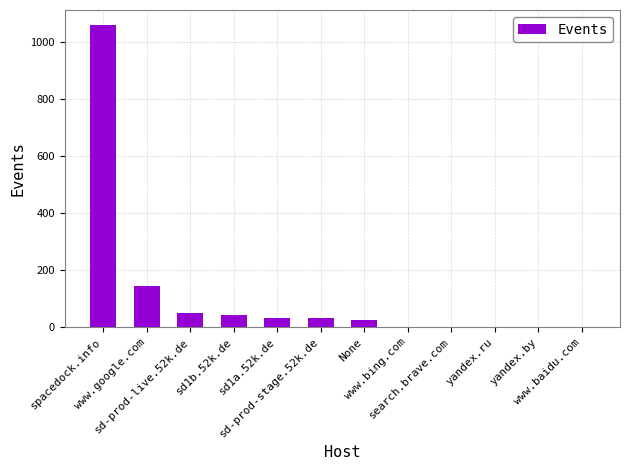

What is the greatest value displayed?

1059